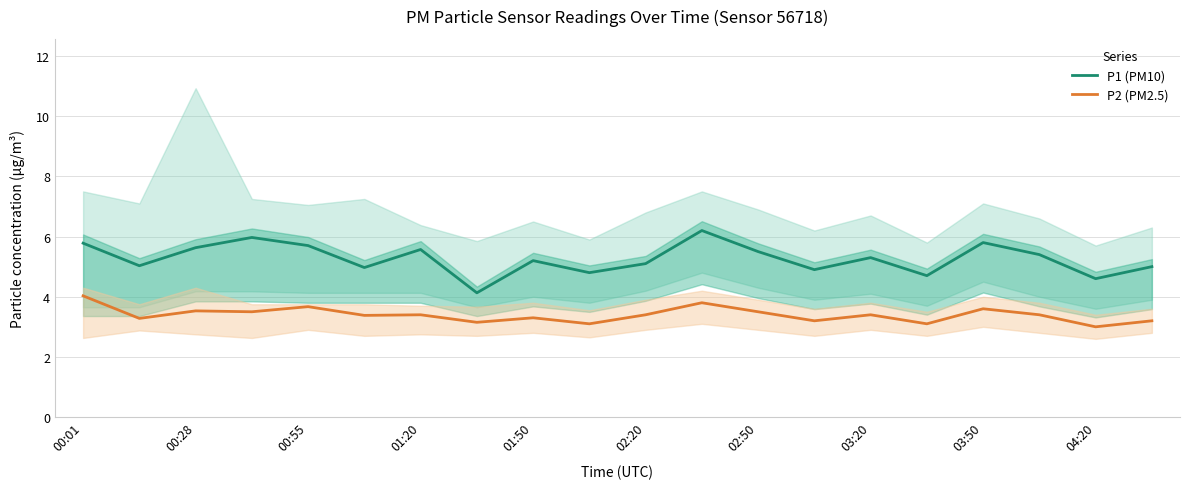

What is the average value of the P1 (PM10) series?

5.3